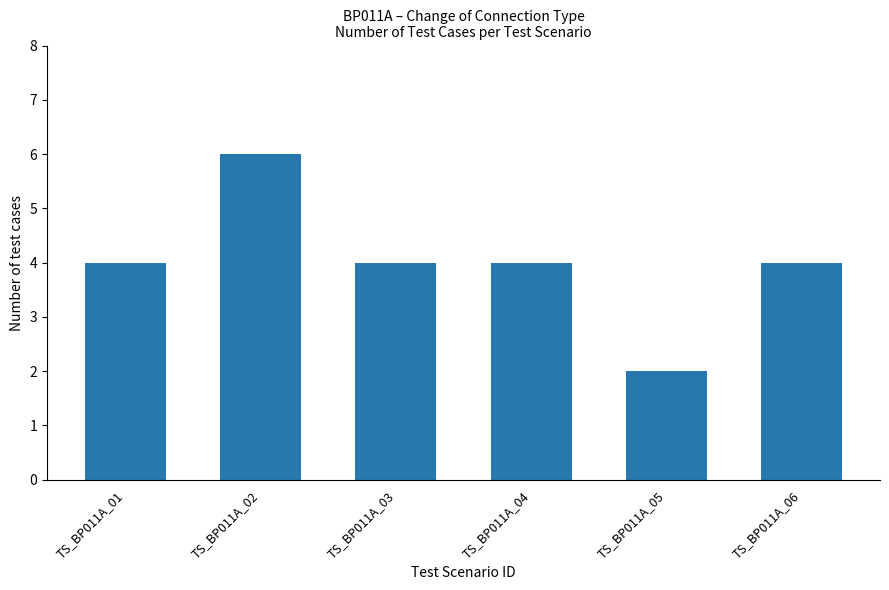

How many series are shown in this chart?

1